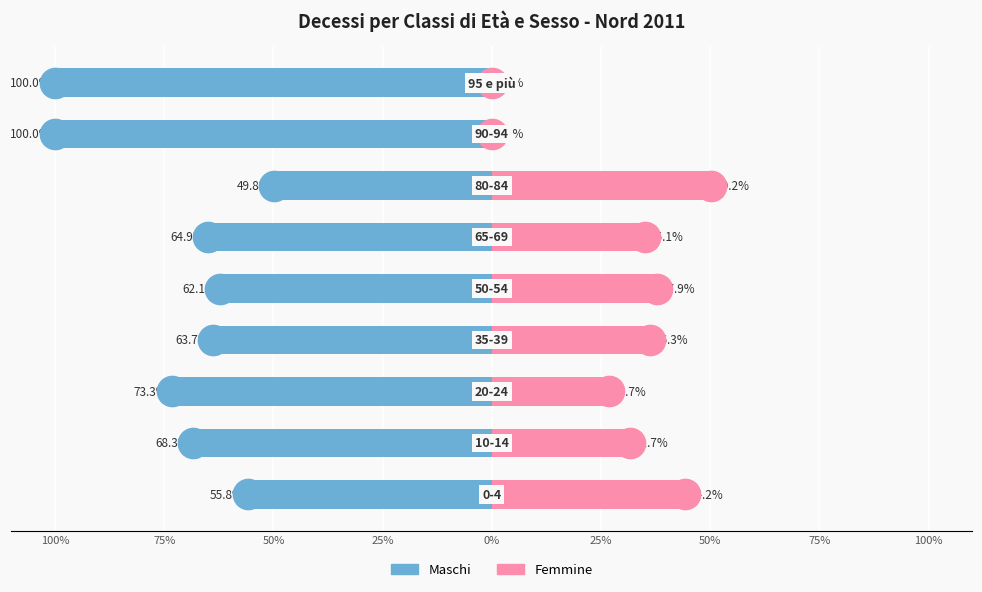

At 25%, list the series in order from largest to smallest.

Femmine, Maschi